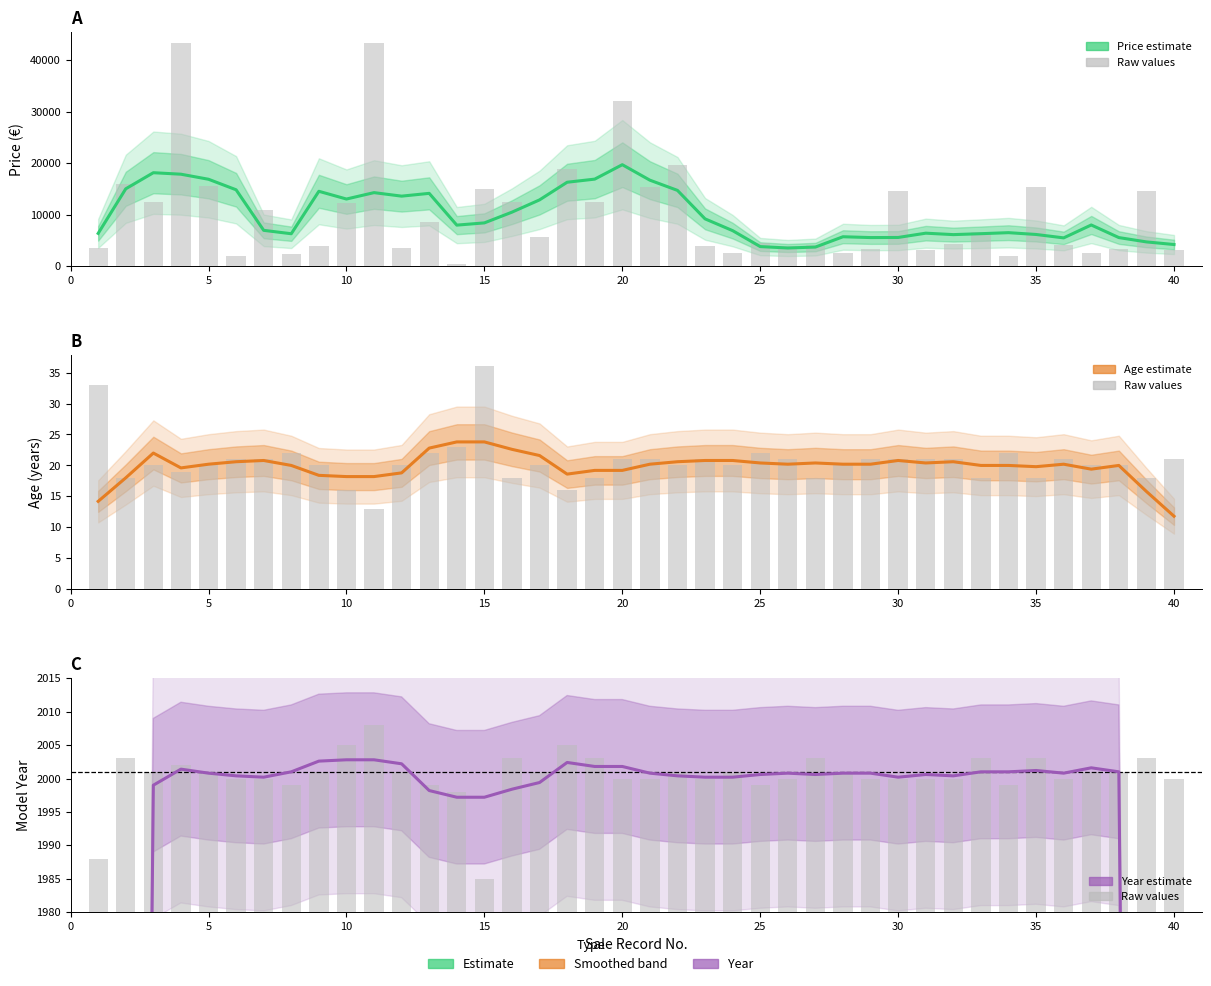

What is the difference between the maximum and minimum values in the Age series?

12.0